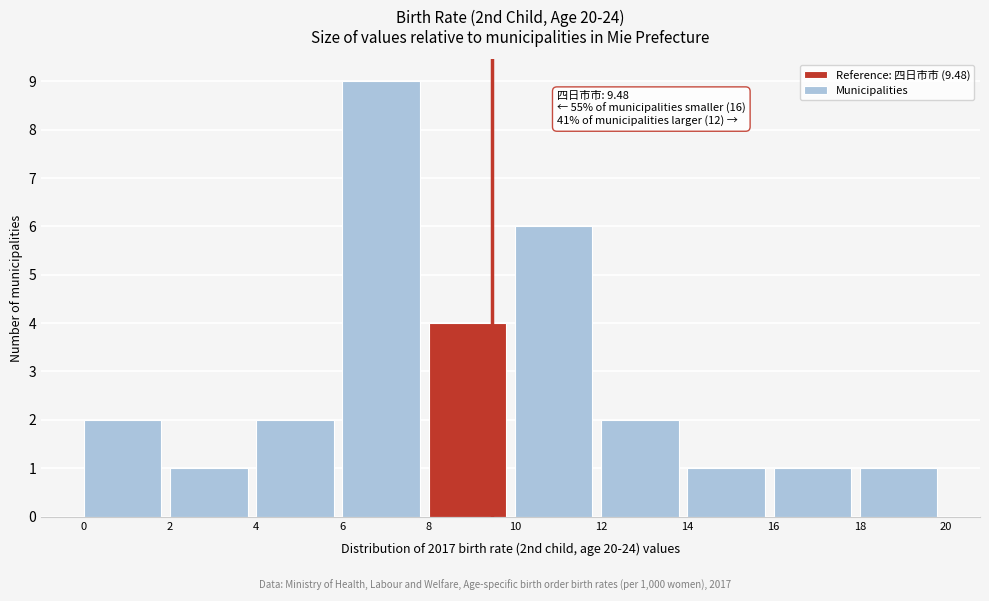

Which range on the x-axis has the tallest bar?

6 to 8